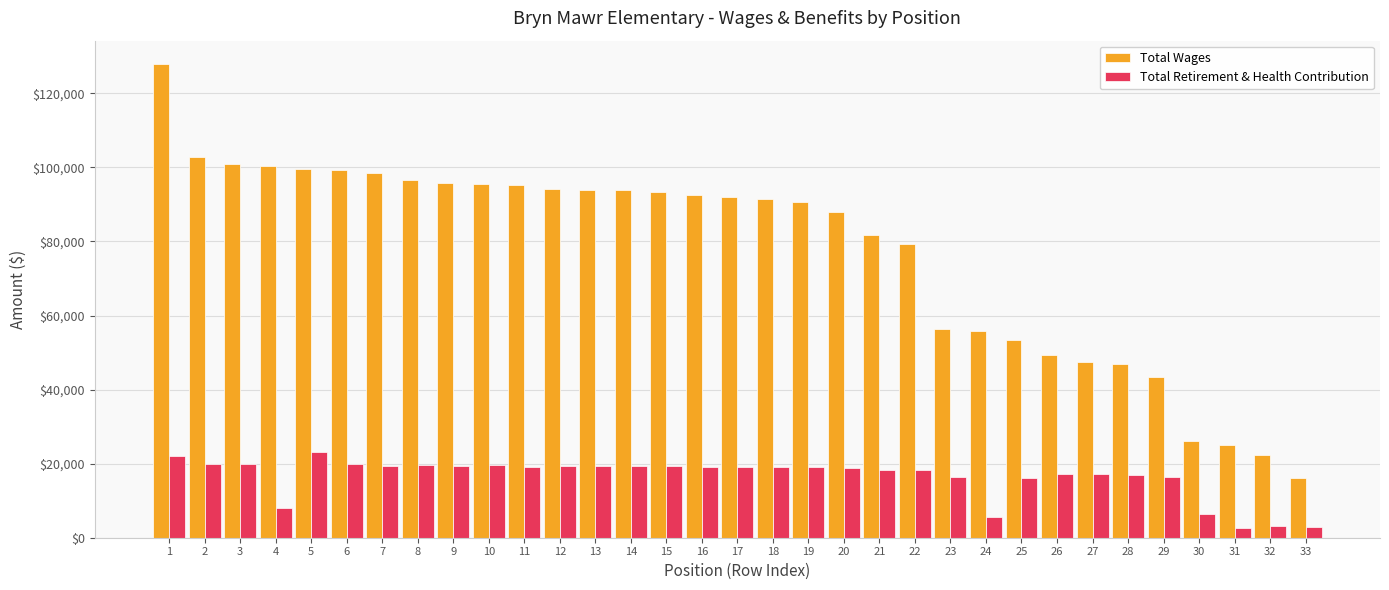

Where does the Total Retirement & Health Contribution series first go above 19058?

1